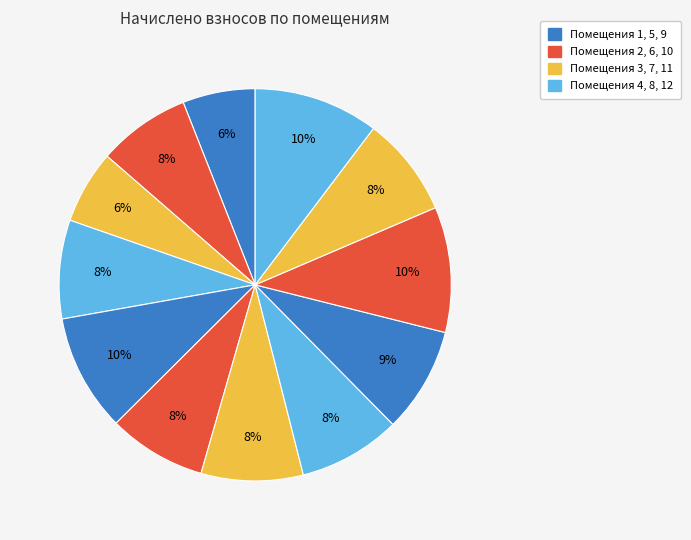

Is there any slice that represents more than half of the pie?

No